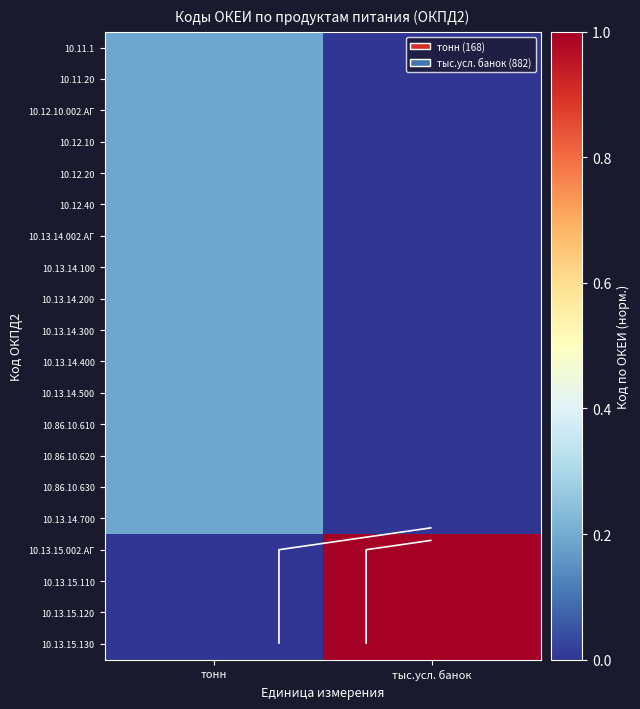

List the series in order of their peak value, highest first.

10.13.15.002.АГ, 10.13.15.110, 10.13.15.120, 10.13.15.130, 10.11.1, 10.11.20, 10.12.10.002.АГ, 10.12.10, 10.12.20, 10.12.40, 10.13.14.002.АГ, 10.13.14.100, 10.13.14.200, 10.13.14.300, 10.13.14.400, 10.13.14.500, 10.86.10.610, 10.86.10.620, 10.86.10.630, 10.13.14.700